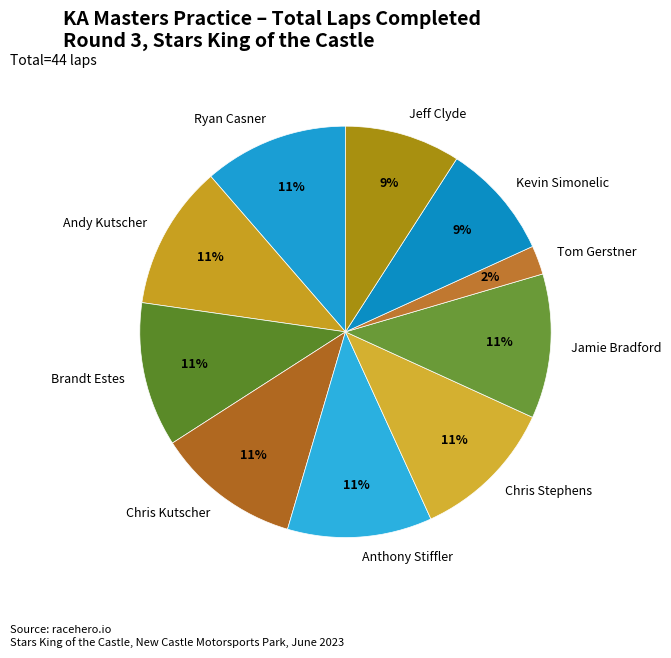

Is the sum of Kevin Simonelic and Anthony Stiffler greater than half?

No